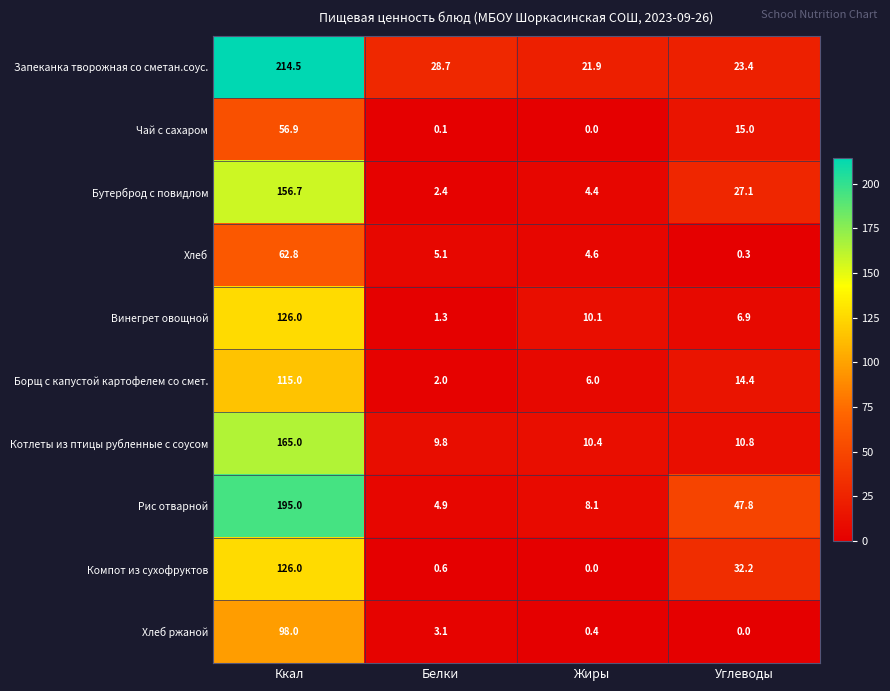

At how many categories does at least one series exceed 93?

1